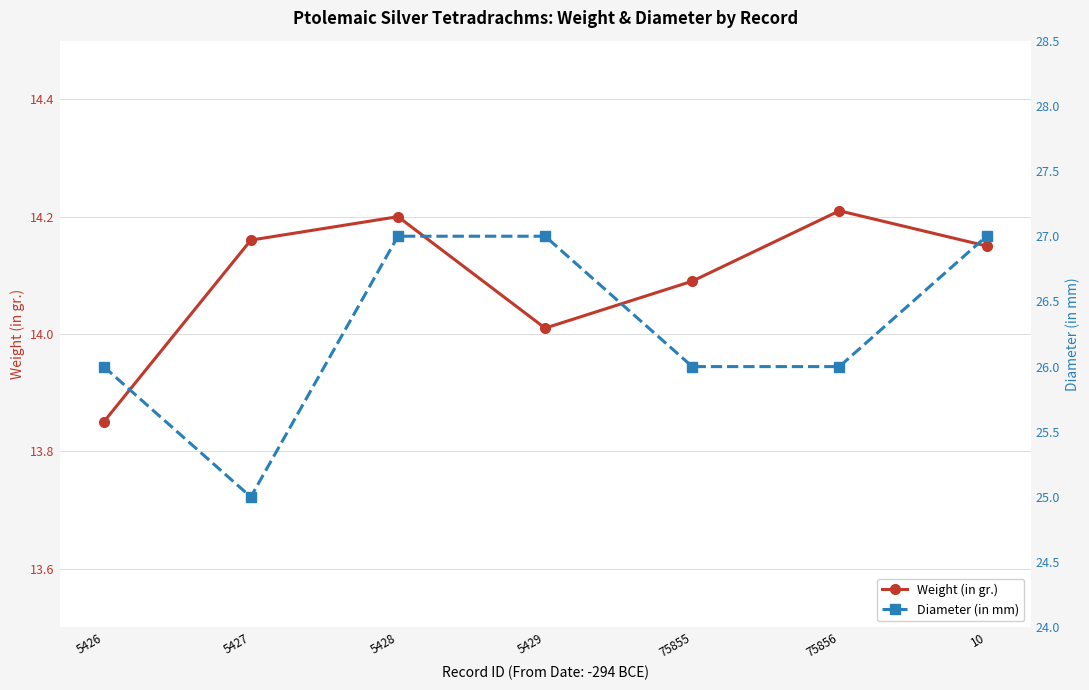

At which category is the sum across all series the highest?

5428